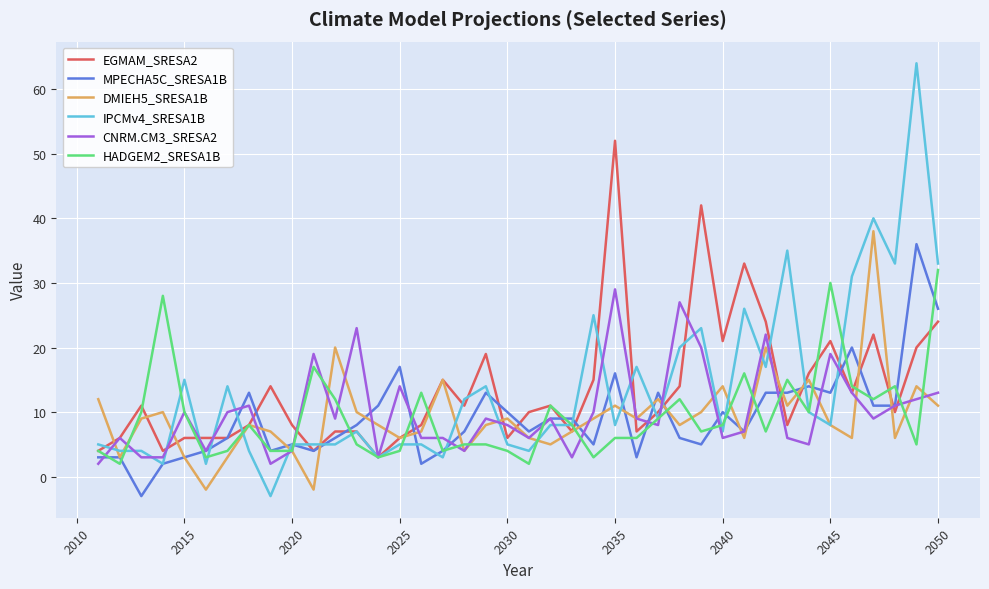

Which series has the largest range (max minus min)?

IPCMv4_SRESA1B